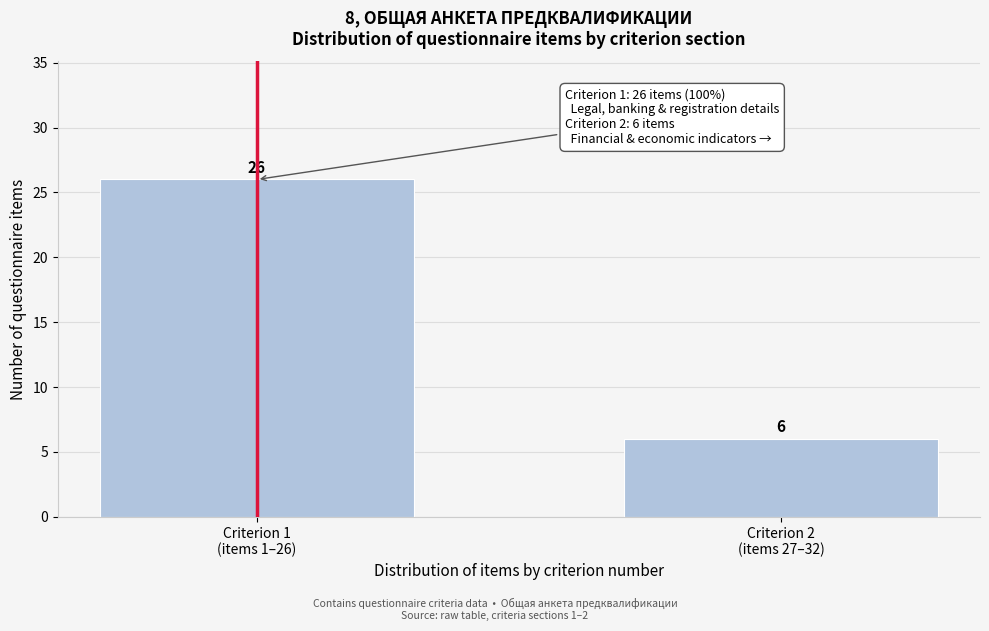

Reading right to left, extract all data points from this chart.

6	26